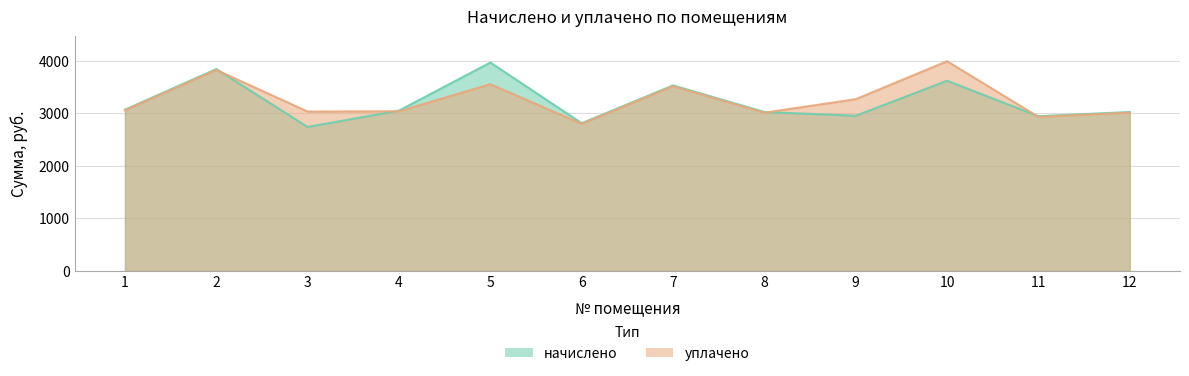

Rank the categories by уплачено value from highest to lowest.

10, 2, 5, 7, 9, 1, 4, 3, 8, 12, 11, 6